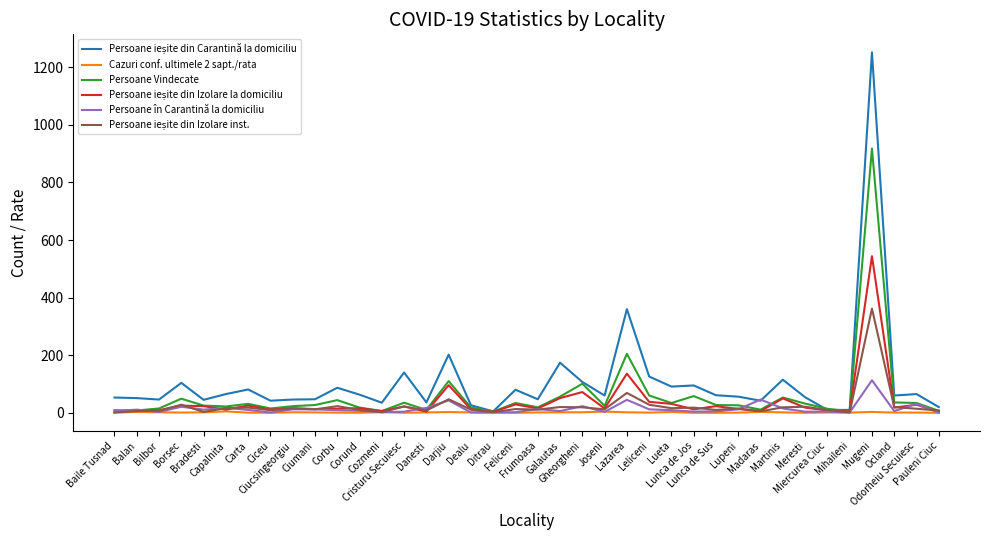

What is the greatest value displayed?

1252.0